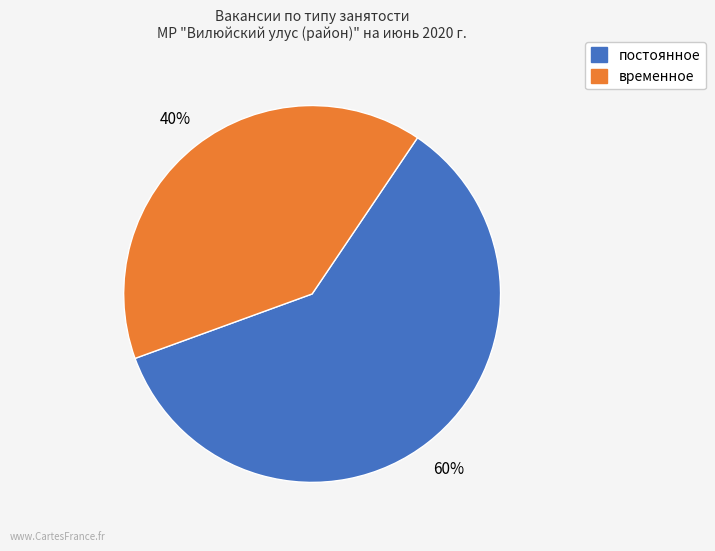

The постоянное slice represents 53% of the pie. True or false?

False